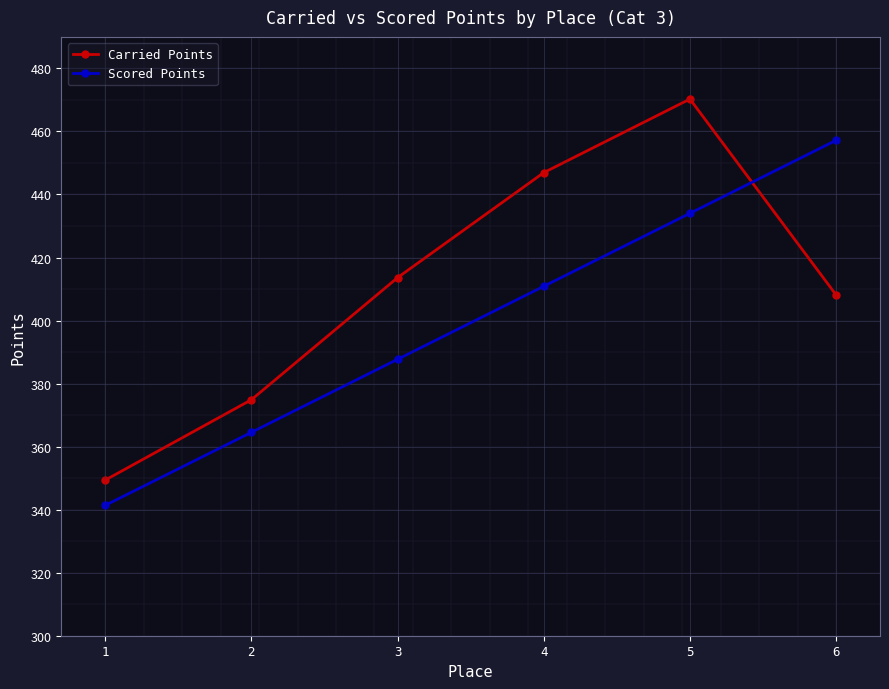

What is the difference between the Carried Points values at 4 and 2?

72.1